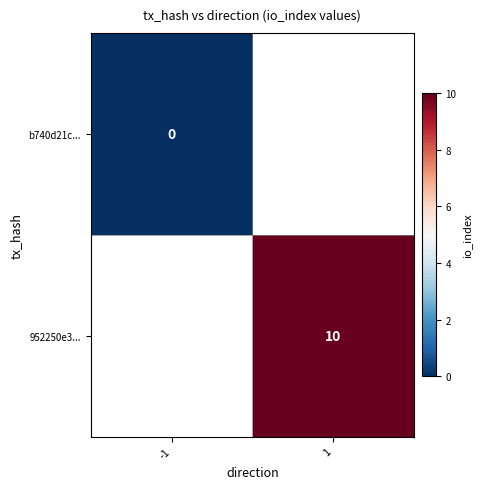

How many data points does each series have?

2